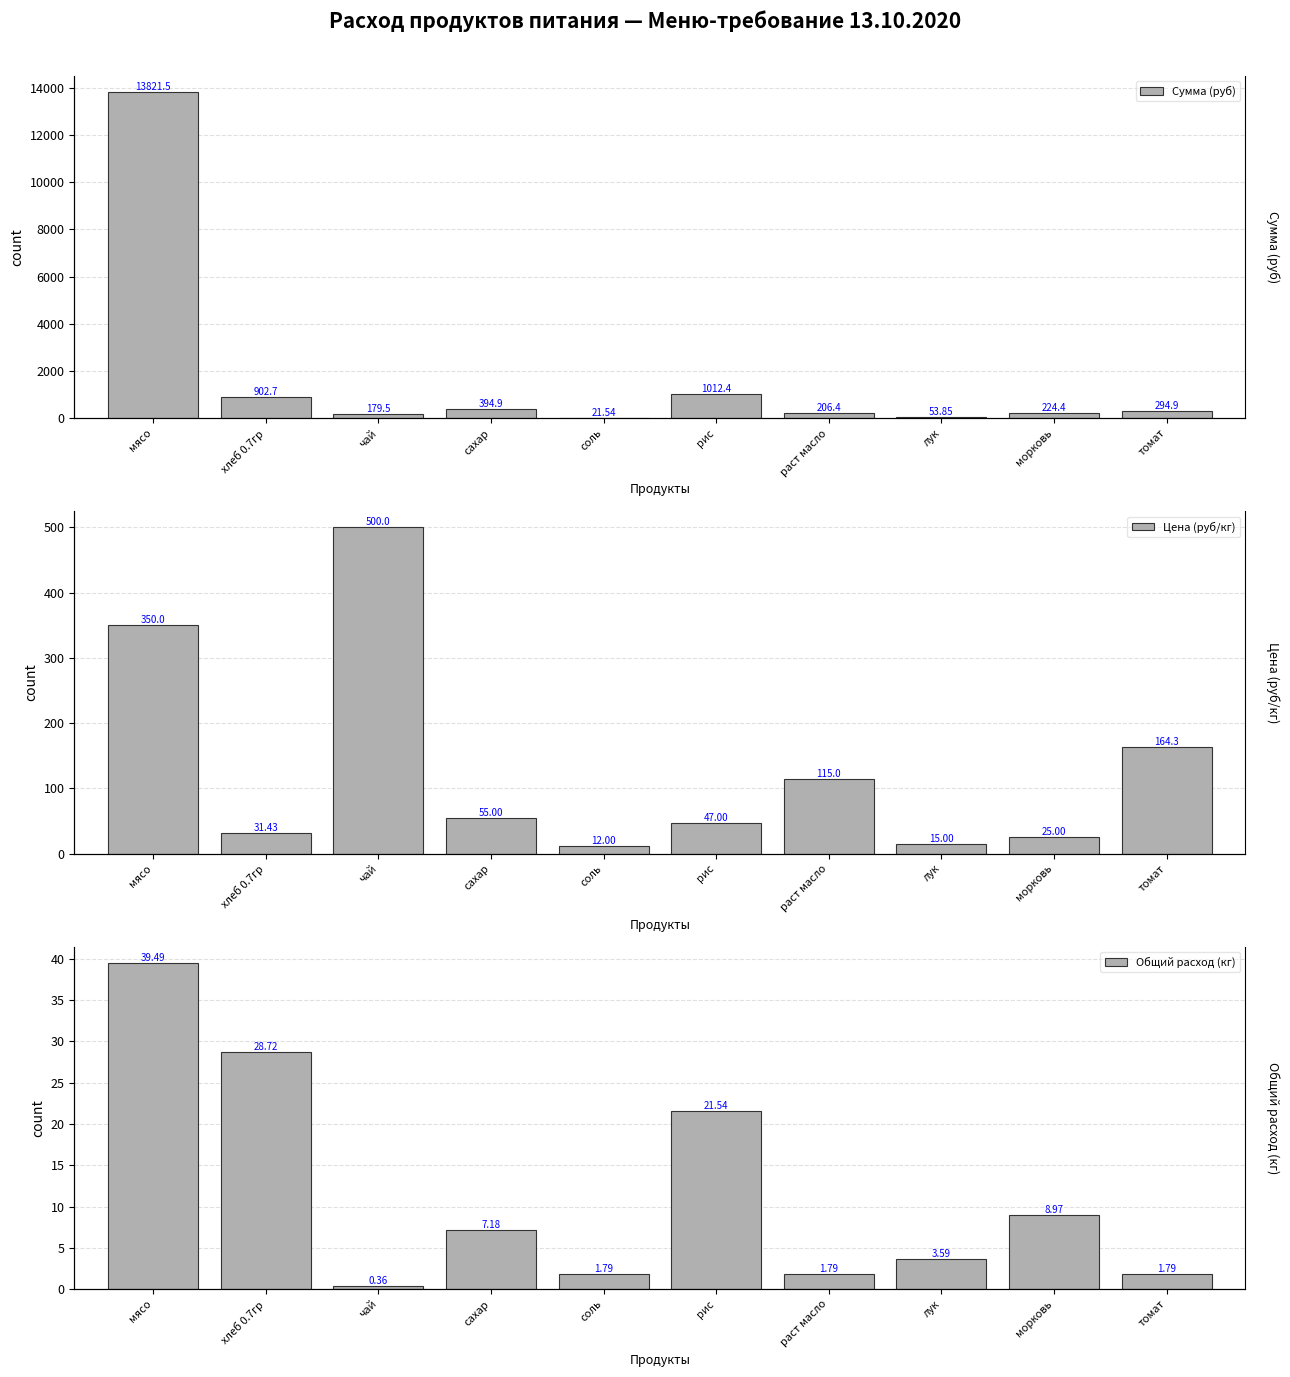

At which label does Сумма (руб) reach its peak?

мясо